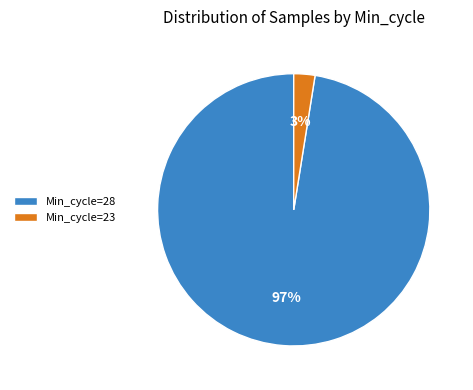

The Min_cycle=28 slice represents 97% of the pie. True or false?

True